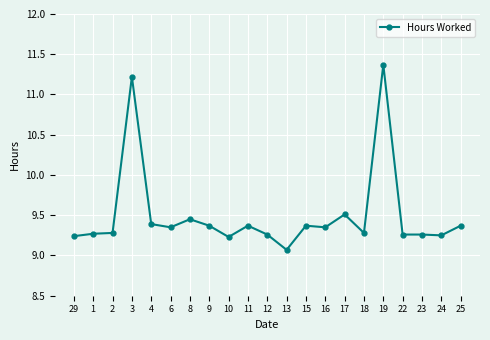

Which has a higher value, 2 or 19?

19